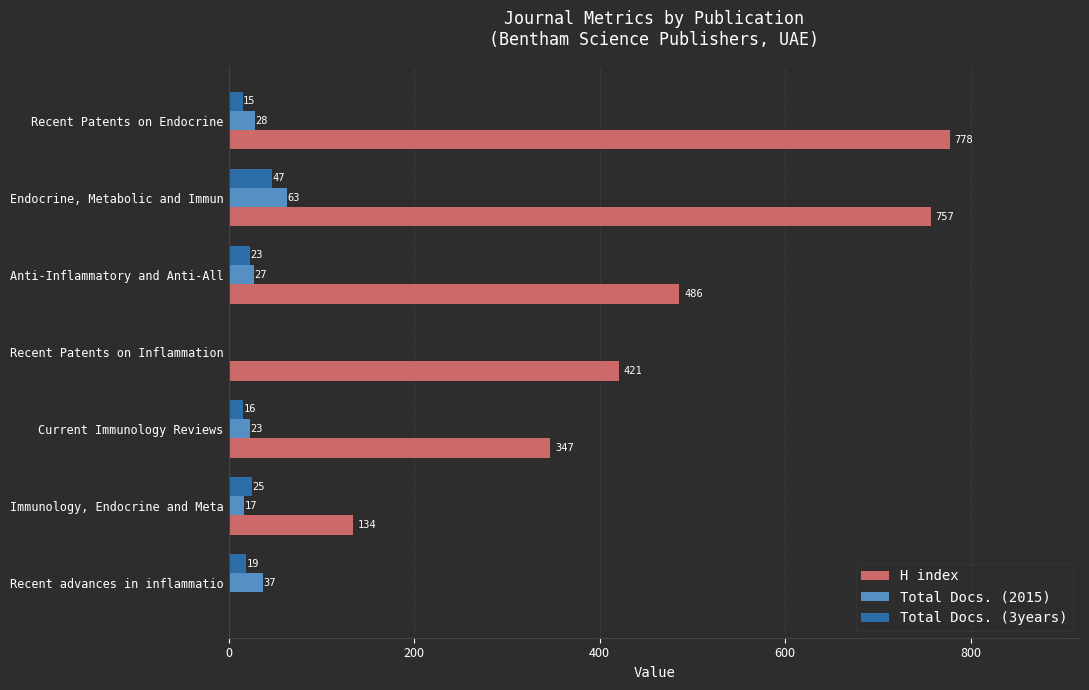

Which category has the highest value in the Total Docs. (2015) series?

Endocrine, Metabolic and Immun